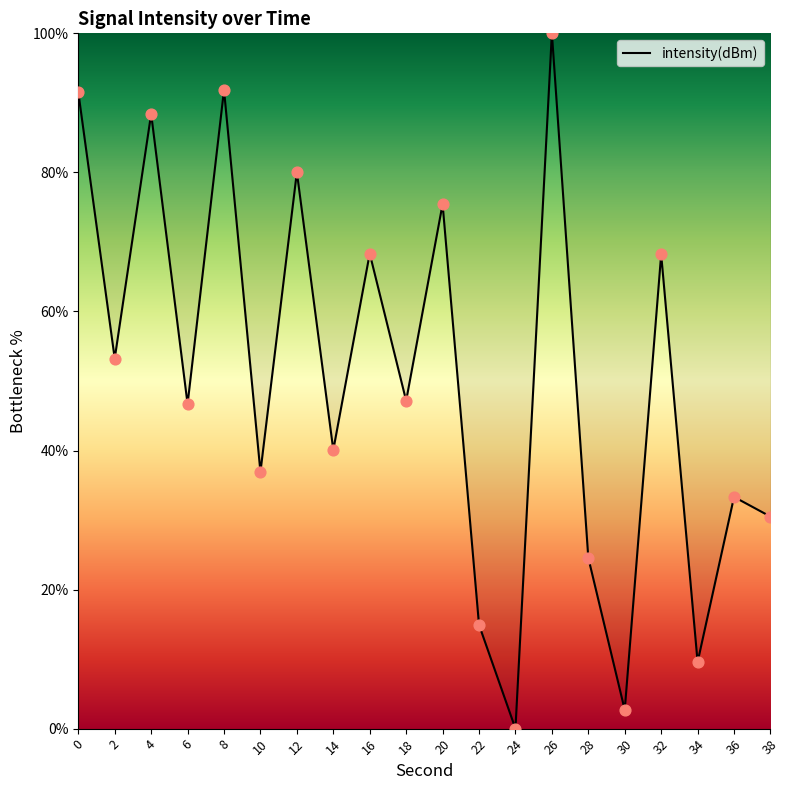

Which has a higher value, 4 or 36?

4